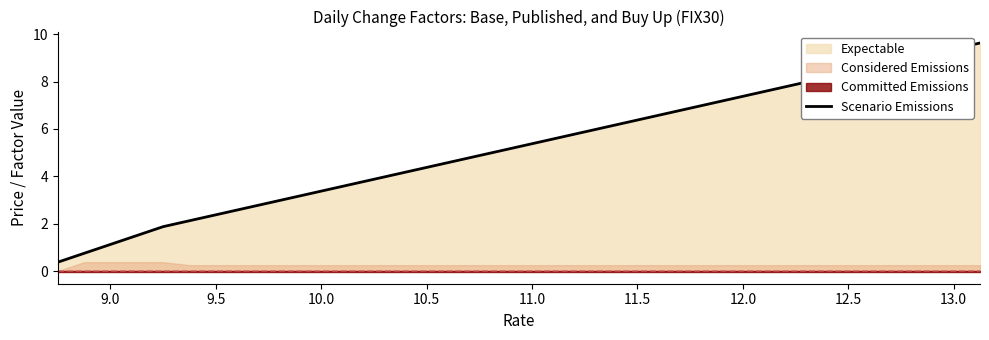

The value of Scenario Emissions at 10.0 is 3.4. True or false?

True